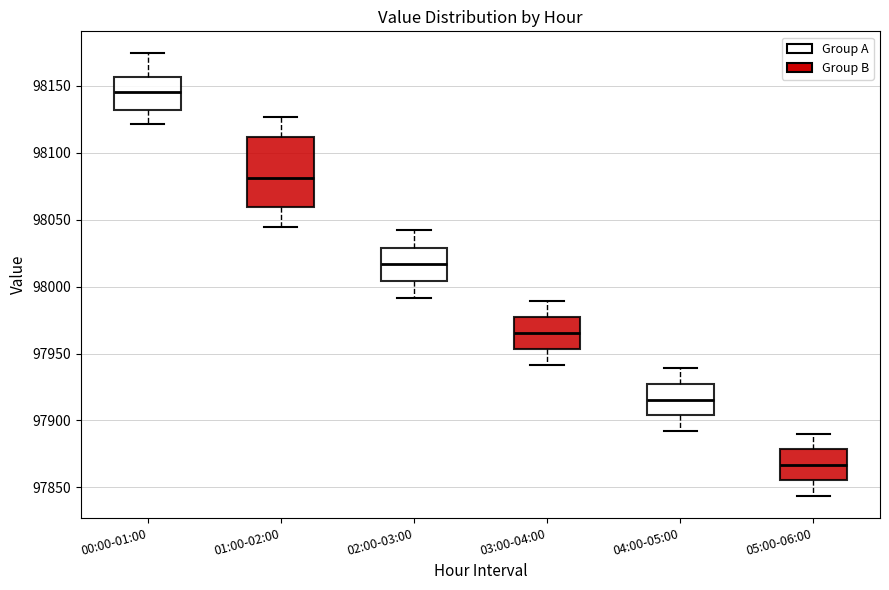

Comparing the boxes themselves (not the whiskers), which one is the tallest?

01:00-02:00